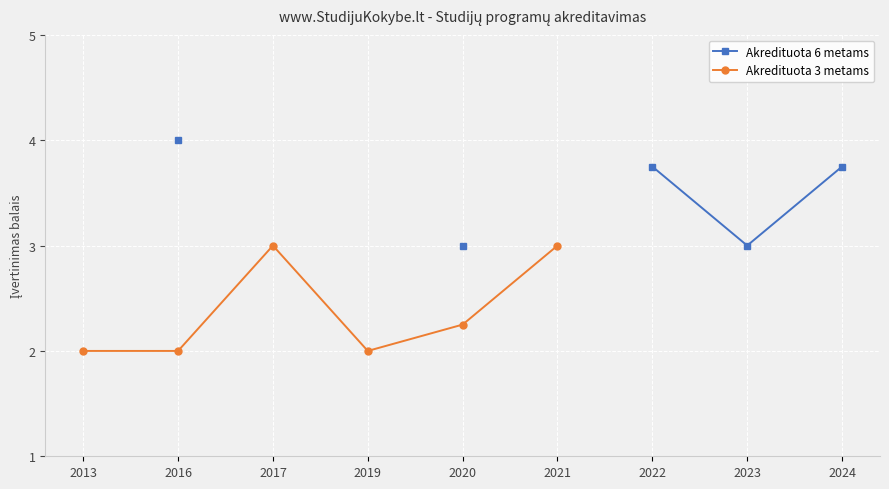

At which category does Akredituota 3 metams reach its first local valley?

2019